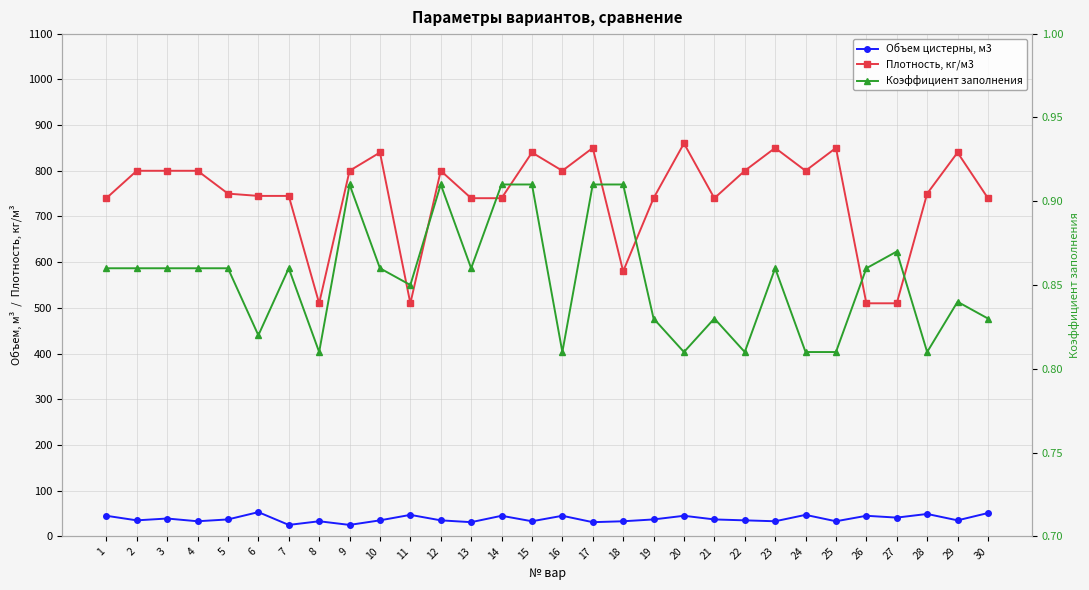

What is the sum of all Плотность, кг/м3 values?

22380.0